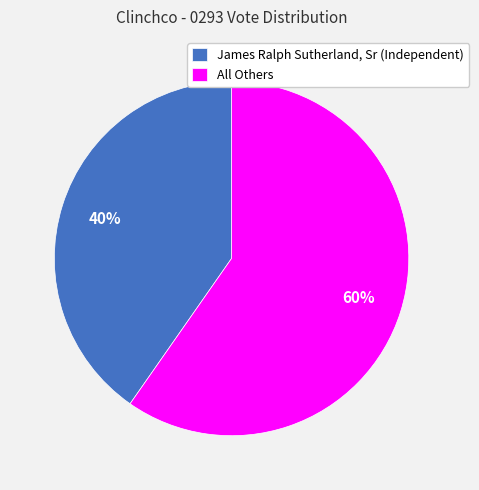

True or false: All Others accounts for 45% of the total.

False